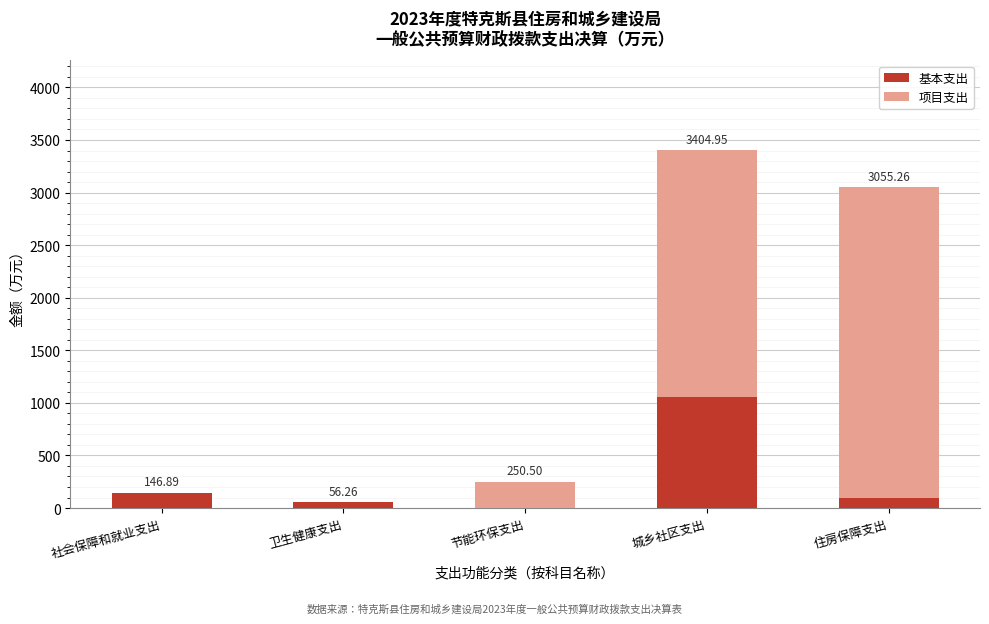

What is the total value across all series at 卫生健康支出?

56.3